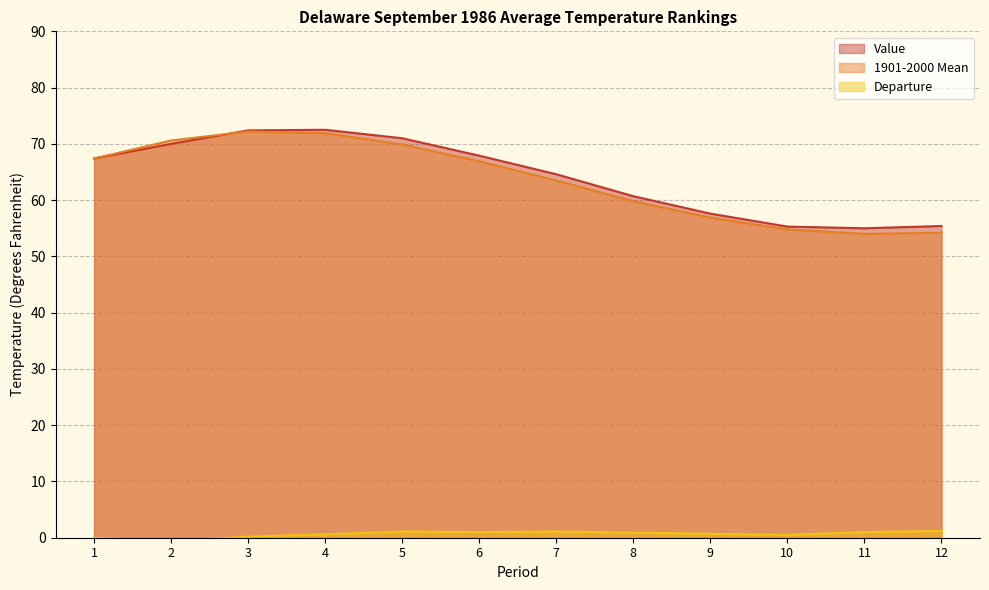

Rank the series by their maximum value, from lowest to highest.

Departure, 1901-2000 Mean, Value